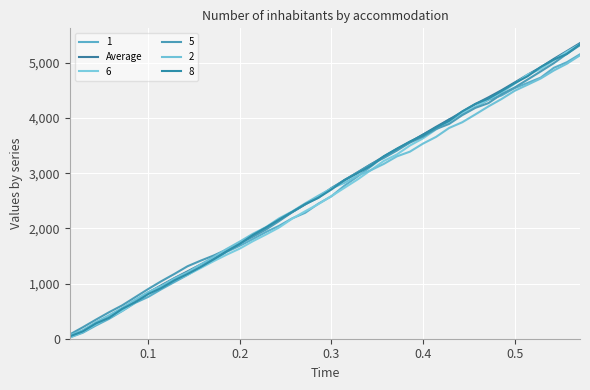

Does the chart have visible grid lines?

Yes